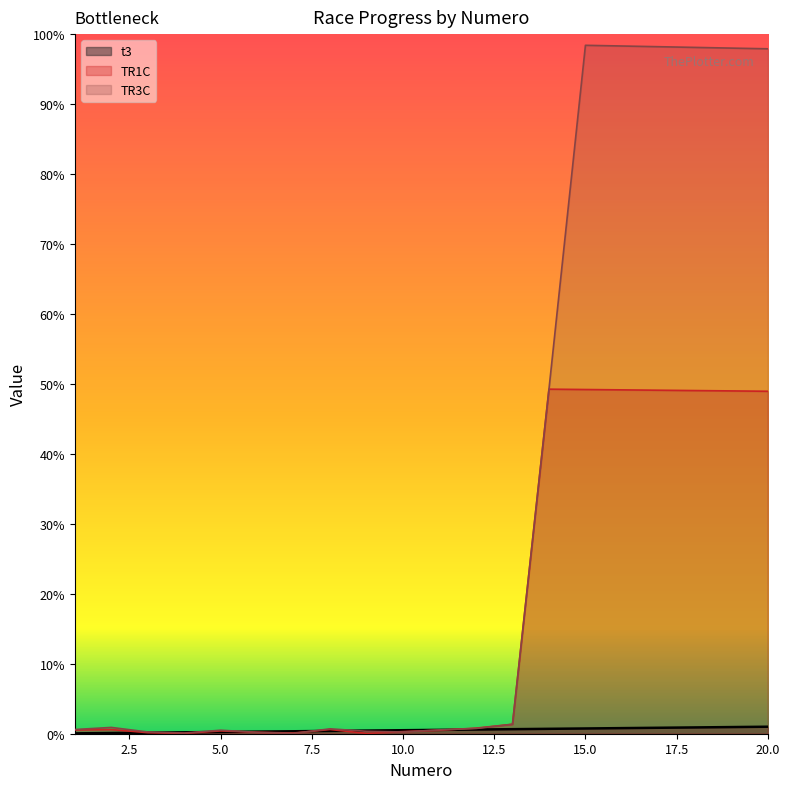

Does the chart display data point markers on the line(s)?

No